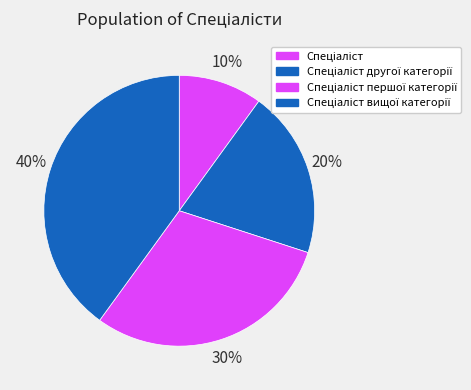

Is there a majority slice in this chart?

No